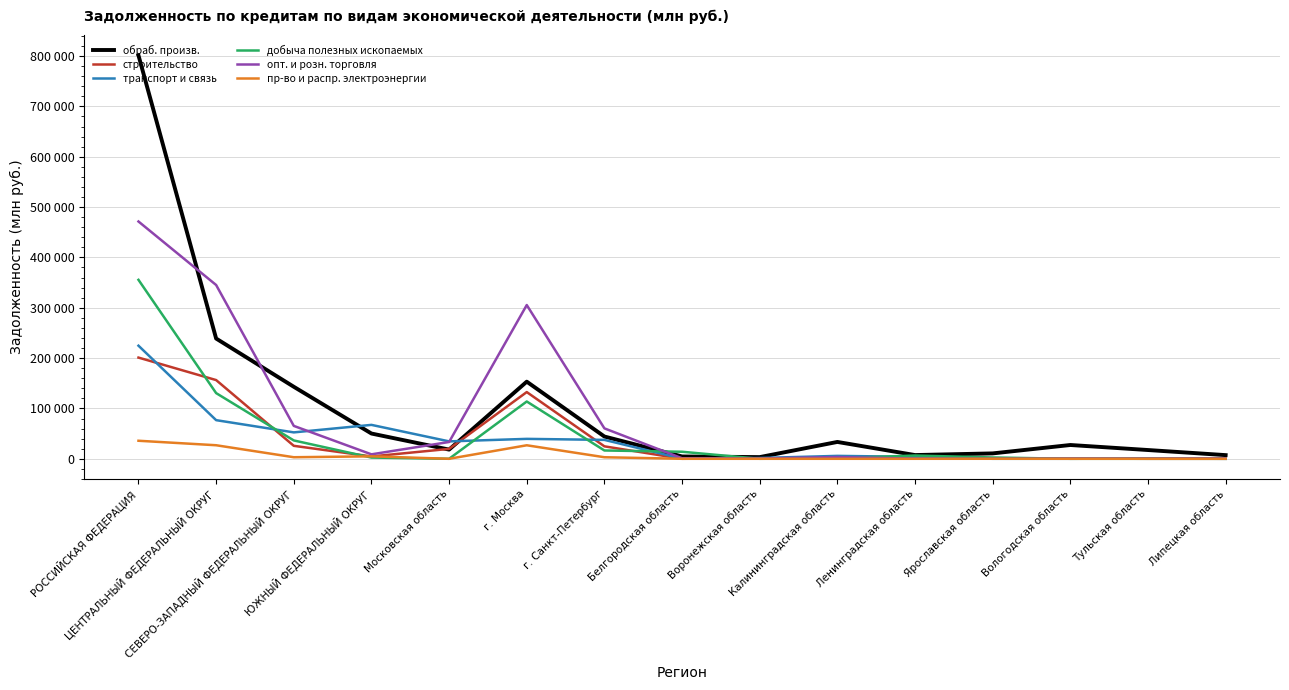

What is the difference between the пр-во и распр. электроэнергии values at Белгородская область and ЦЕНТРАЛЬНЫЙ ФЕДЕРАЛЬНЫЙ ОКРУГ?

26906